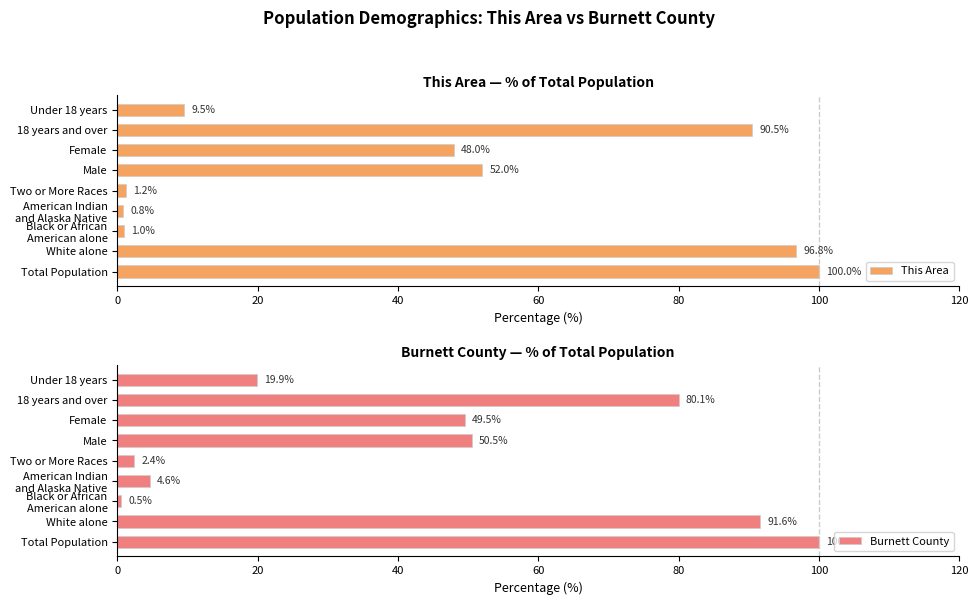

What is the approximate value of This Area at 18 years and over?

90.5